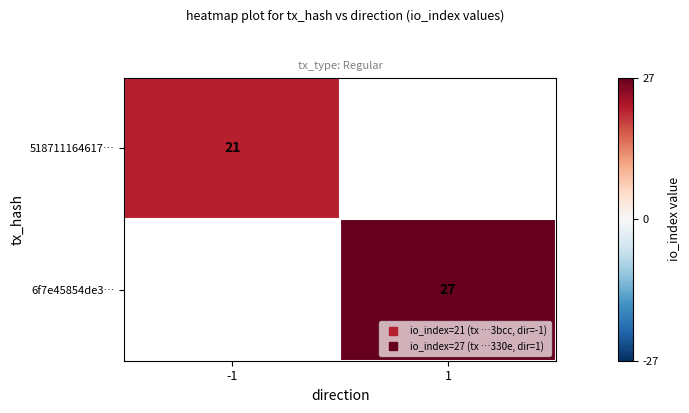

The 6f7e45854de3… series shows 27.0 at 1. True or false?

True